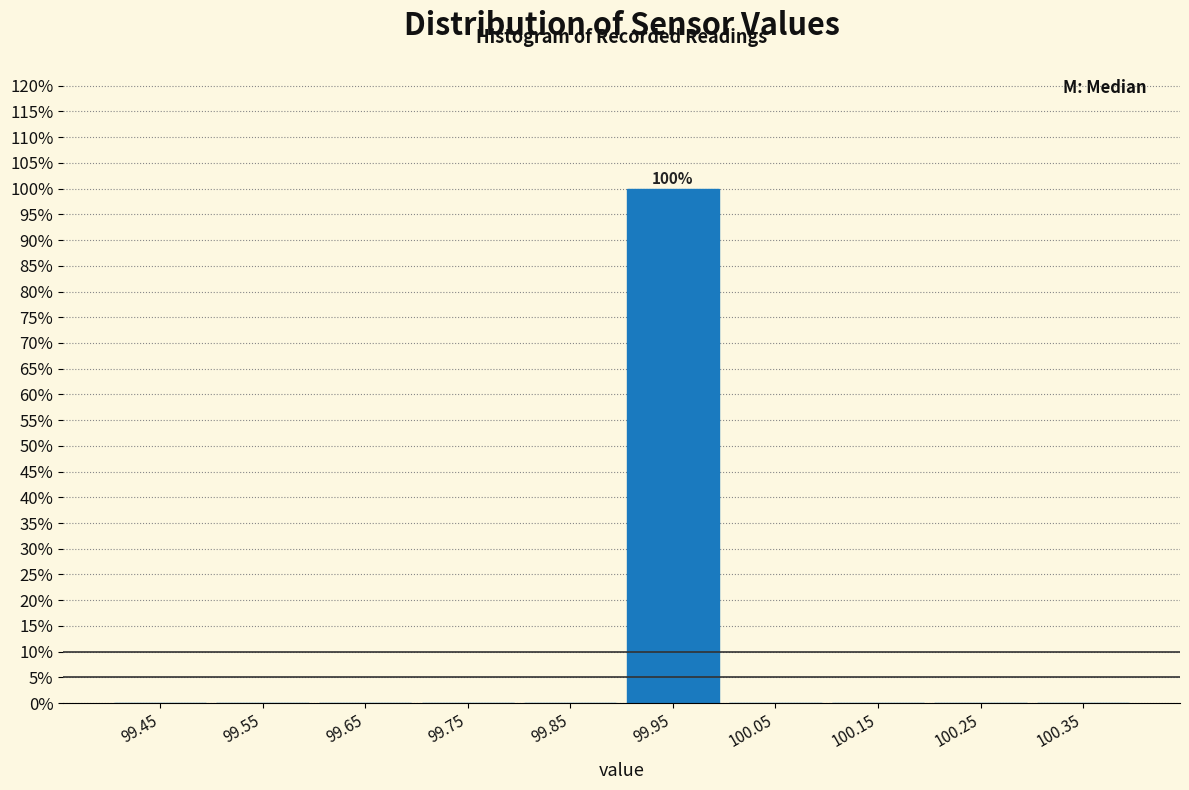

Which range on the x-axis has the tallest bar?

99.9 to 100.0